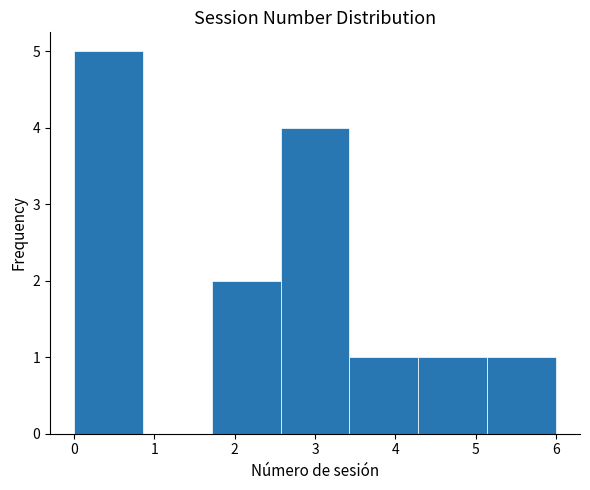

Reading left to right, transcribe this chart: for each bar, give the range it covers on the x-axis and its height. Neither the bar edges nor the heights are printed on the chart, so give them approximately, as read against the axes.

0.0 to 0.9: 5
0.9 to 1.7: 0
1.7 to 2.6: 2
2.6 to 3.4: 4
3.4 to 4.3: 1
4.3 to 5.1: 1
5.1 to 6.0: 1